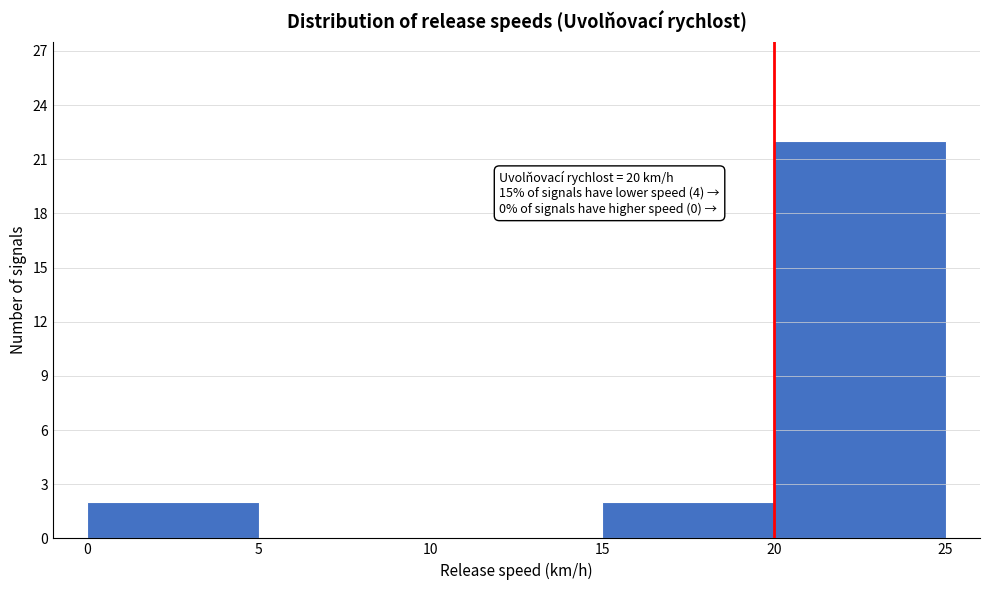

Over which range of the x-axis is the bar tallest?

20 to 25